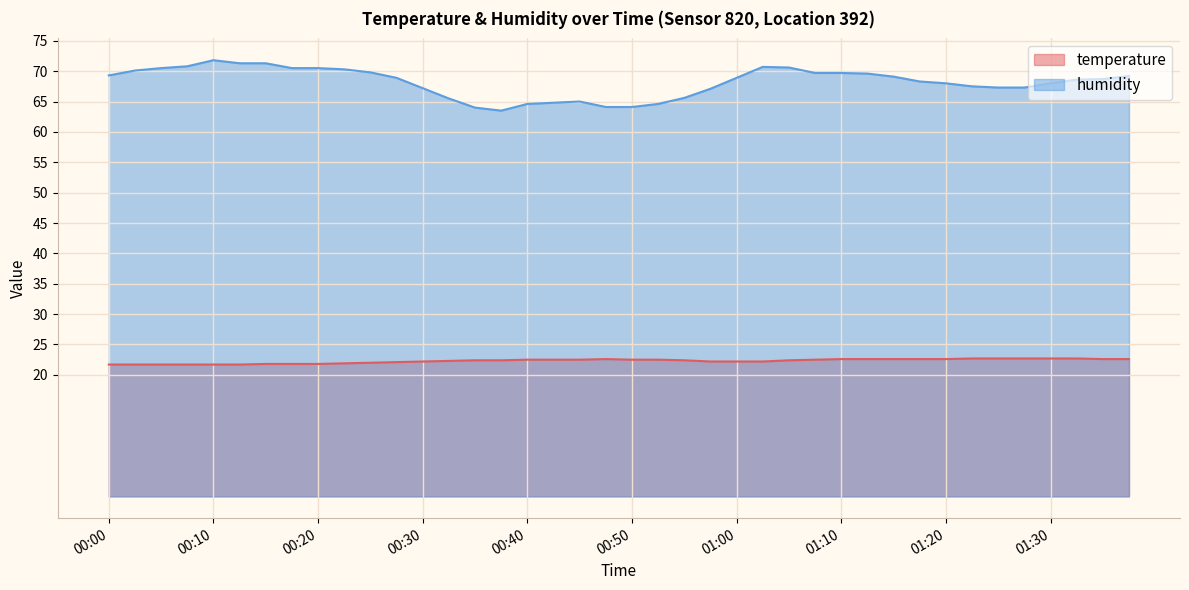

What value does the humidity series have at 00:13?

71.3